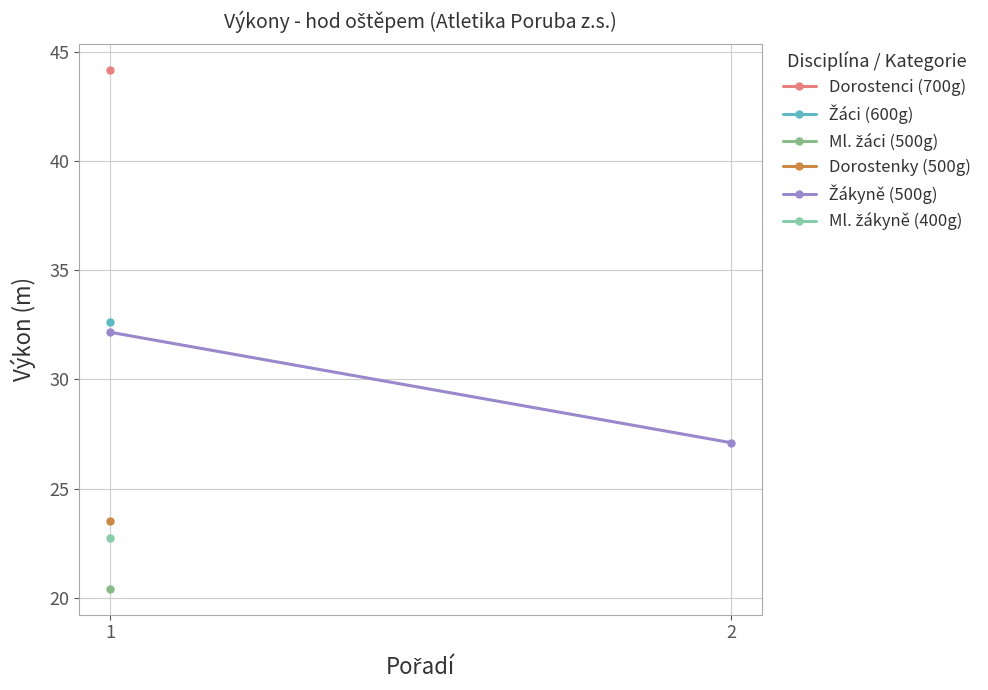

How many lines are shown in the chart?

1